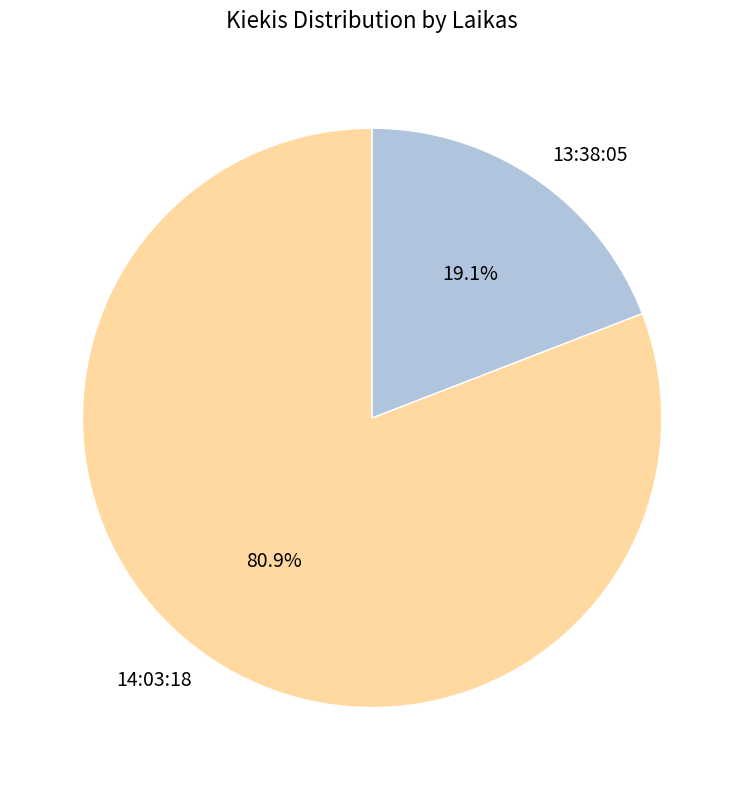

What percentage is the 13:38:05 slice, to the nearest percent?

19%